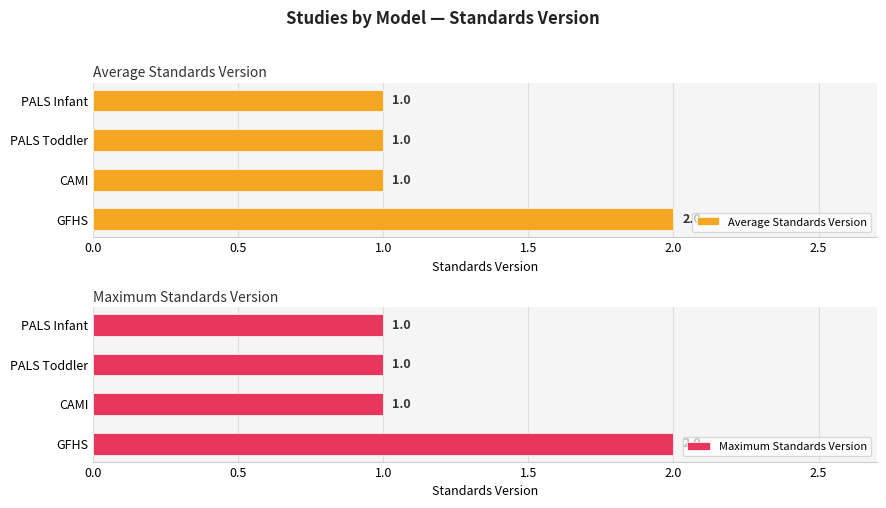

How many groups of bars are there?

4